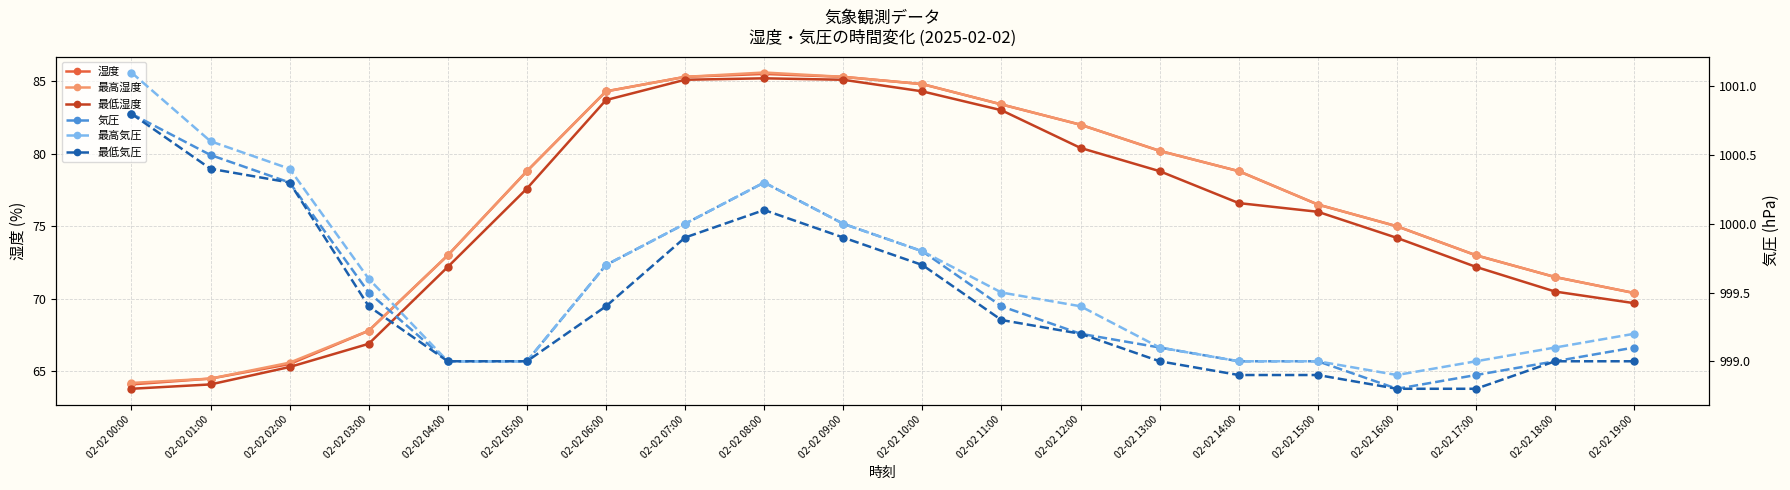

How many lines are shown in the chart?

6